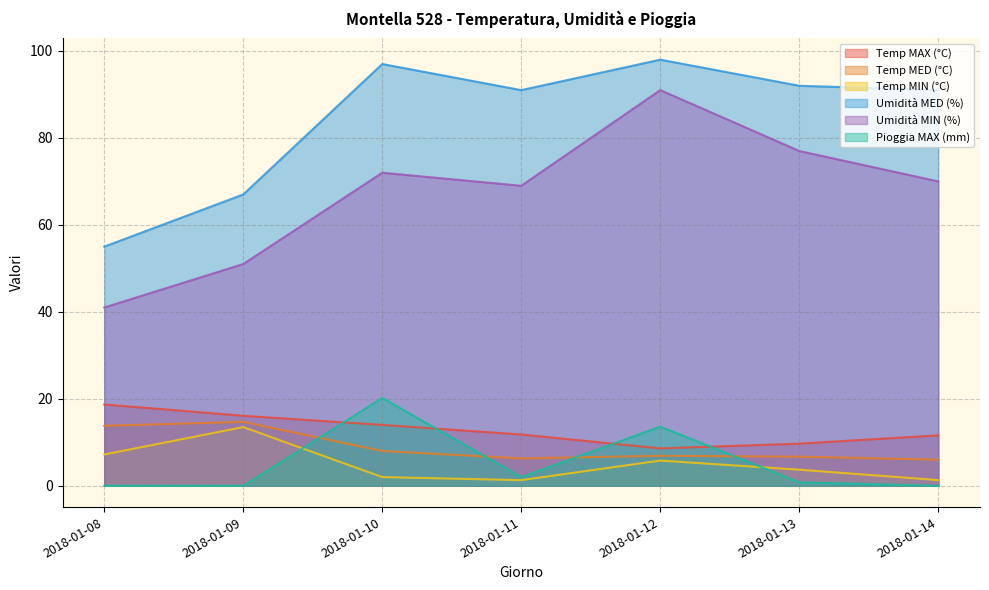

How many lines are shown in the chart?

6